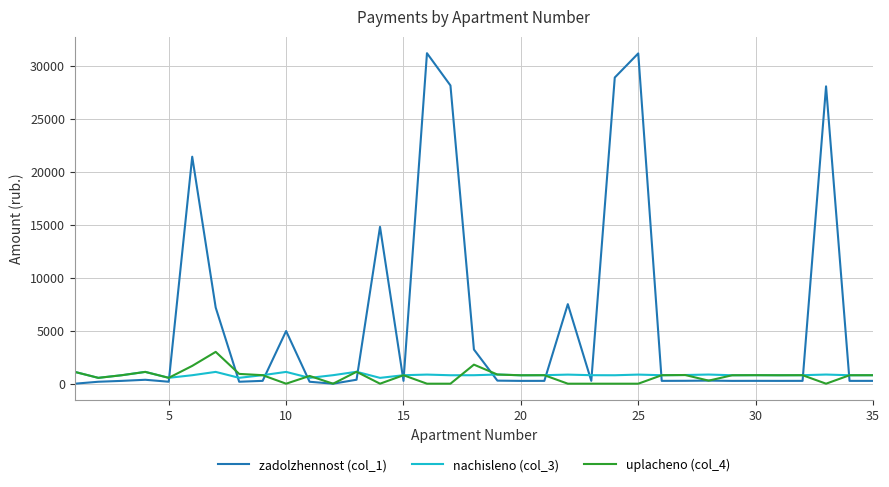

What is the lowest value of the nachisleno (col_3) series?

550.3